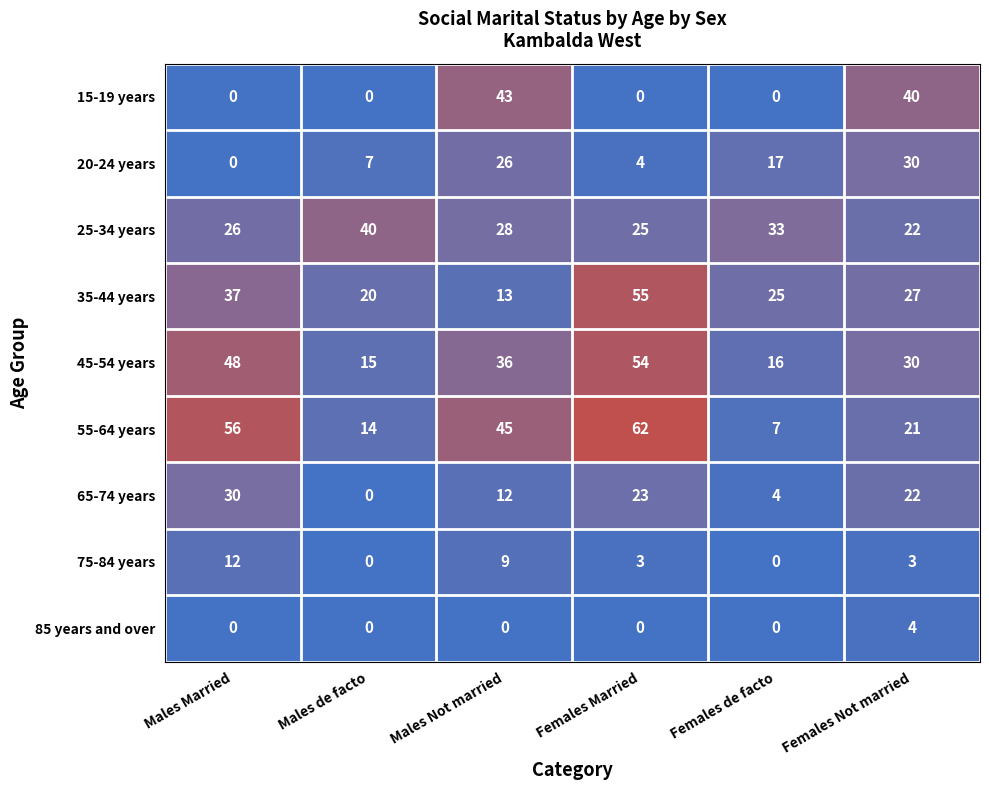

What is the total value across all series at Females de facto?

102